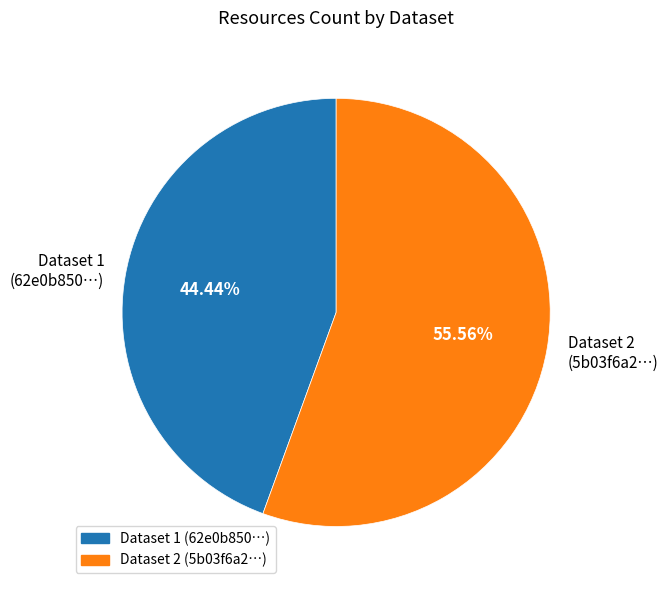

To the nearest percent, what is the difference between the largest and smallest slice percentages?

11%